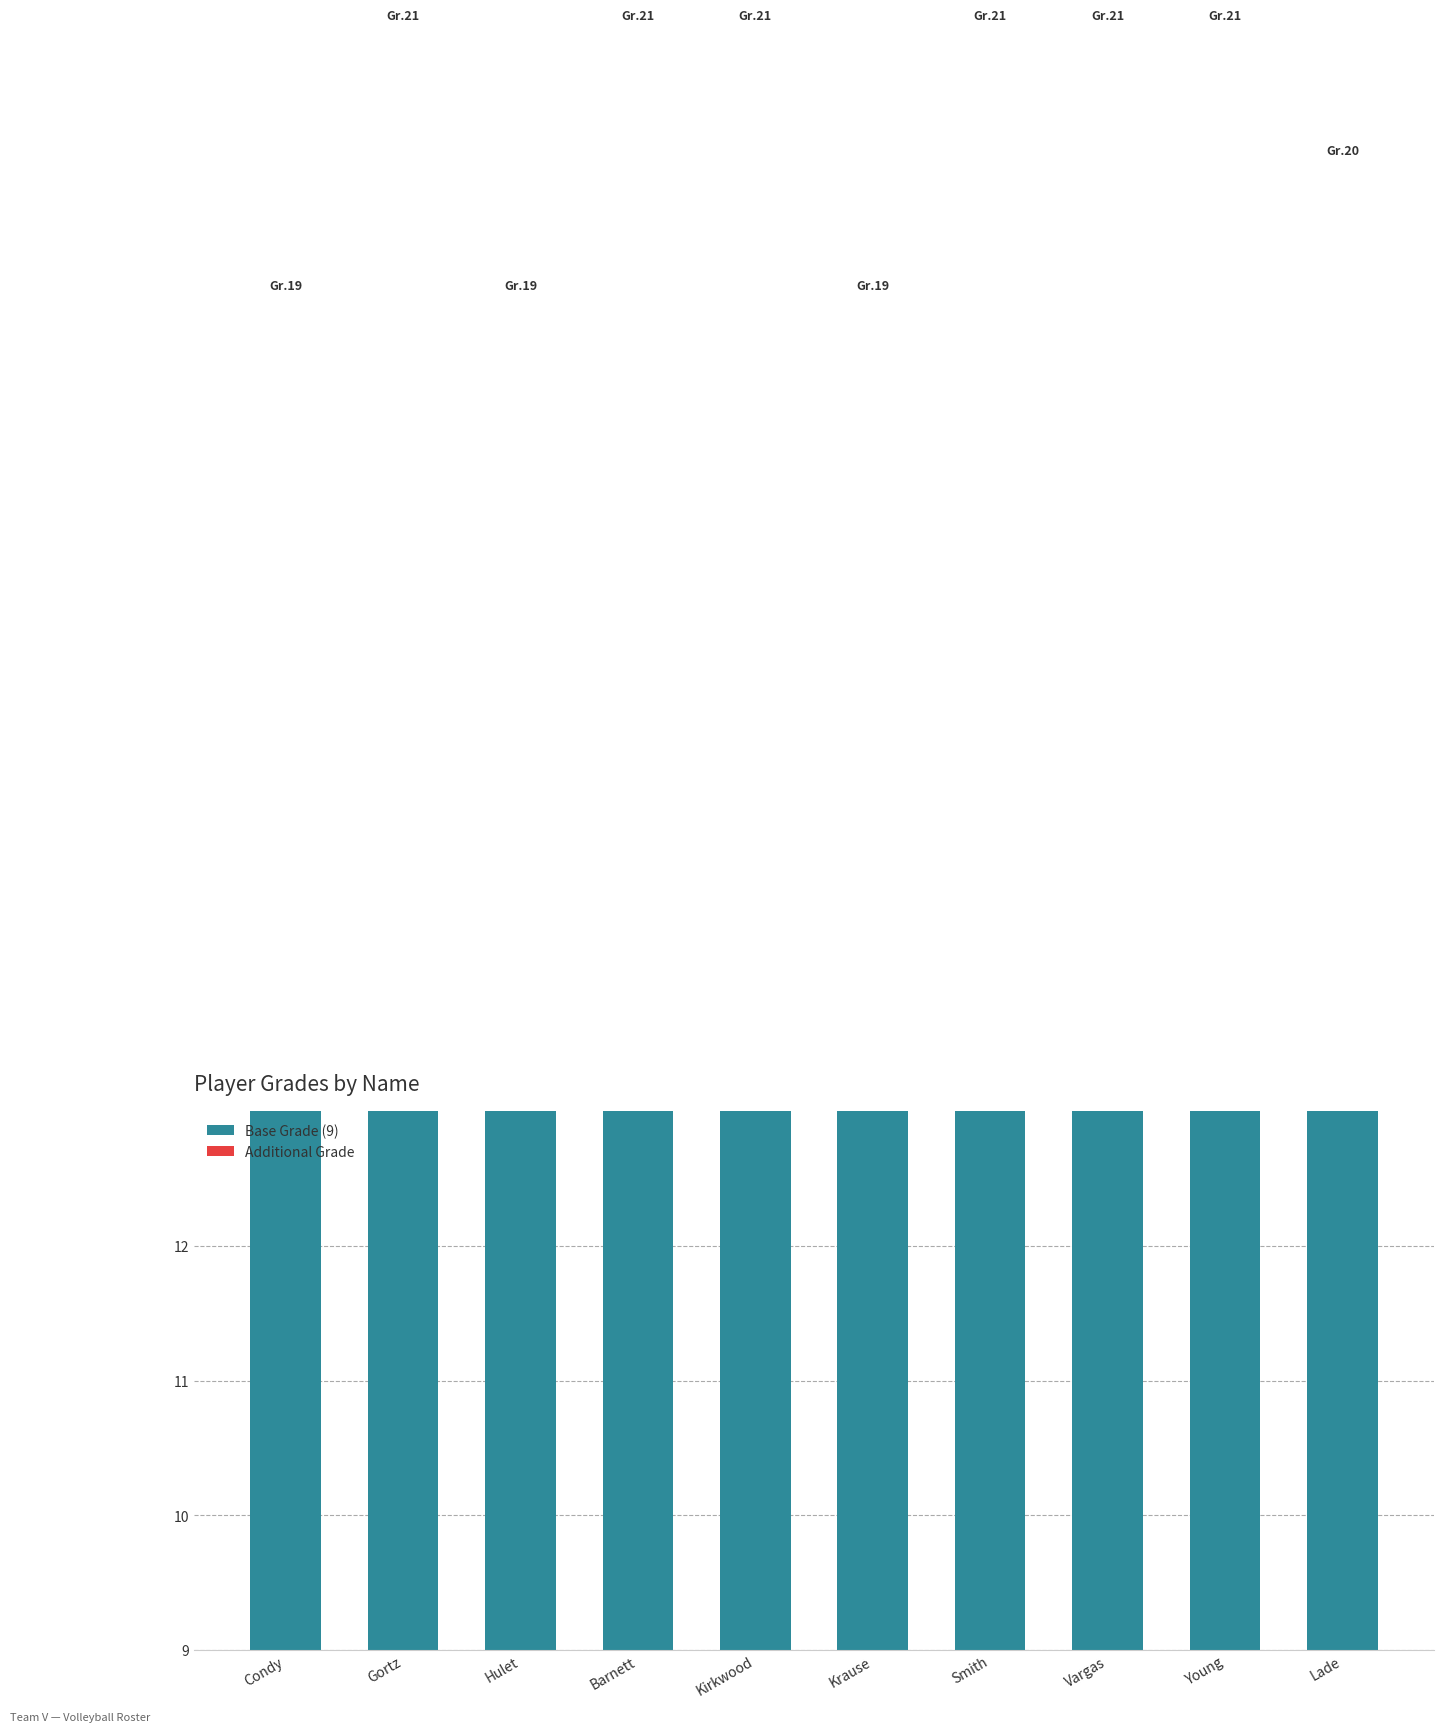

Are the bars horizontal?

No